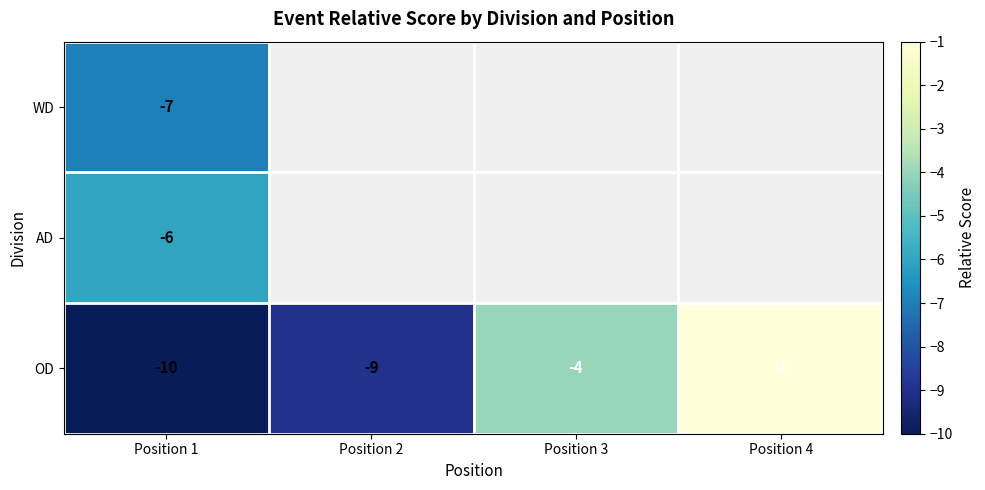

What is the difference between the second highest and second lowest values in the OD series?

5